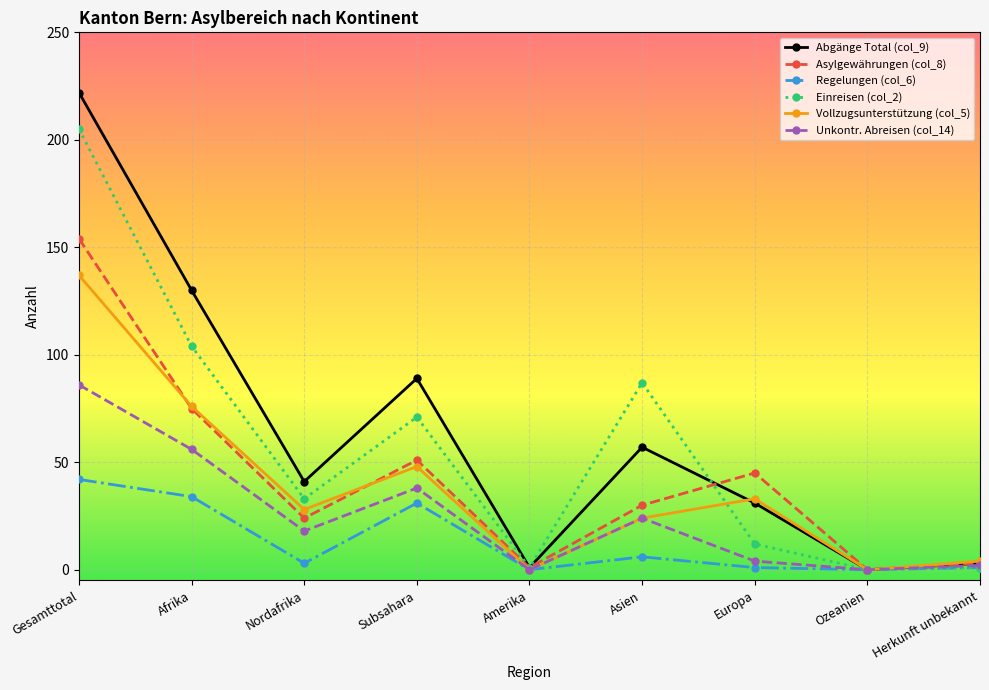

At which category does the chart reach its peak across all series?

Gesamttotal